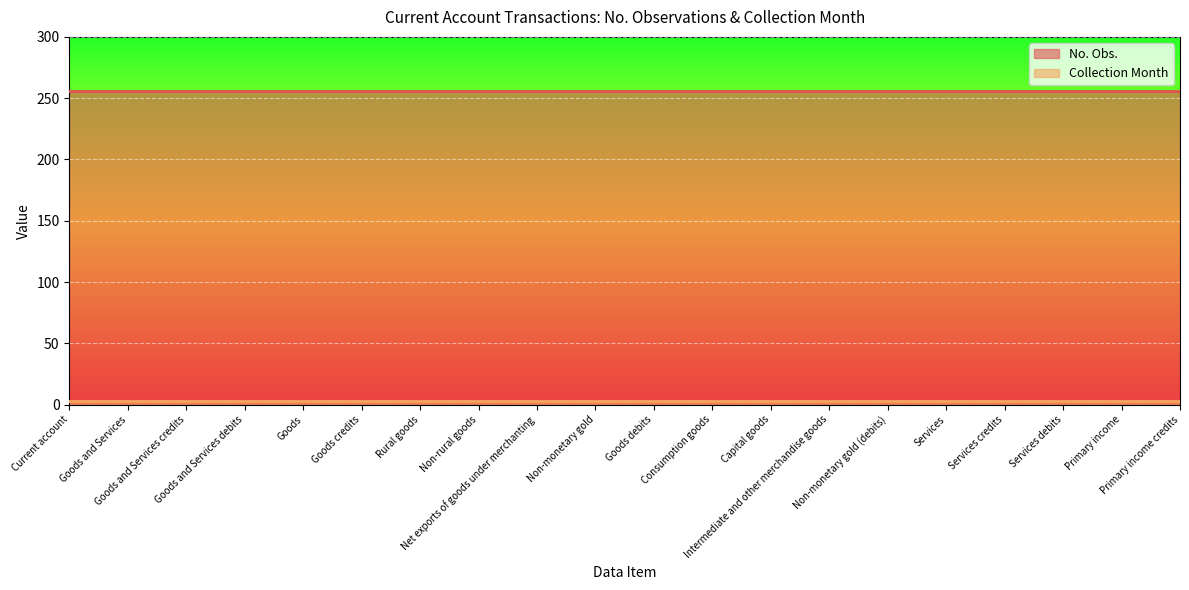

At which label does Collection Month reach its minimum?

Current account